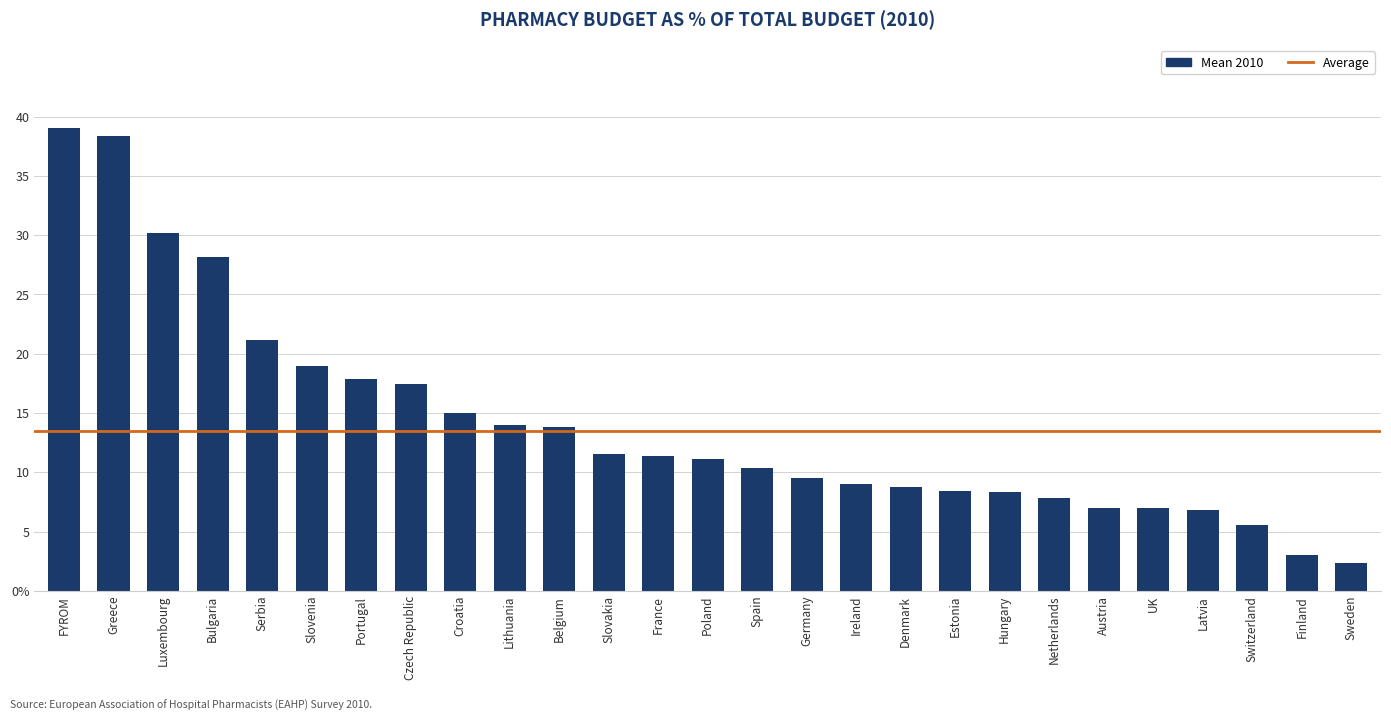

What is the sum of the values at Luxembourg and Estonia?

38.6